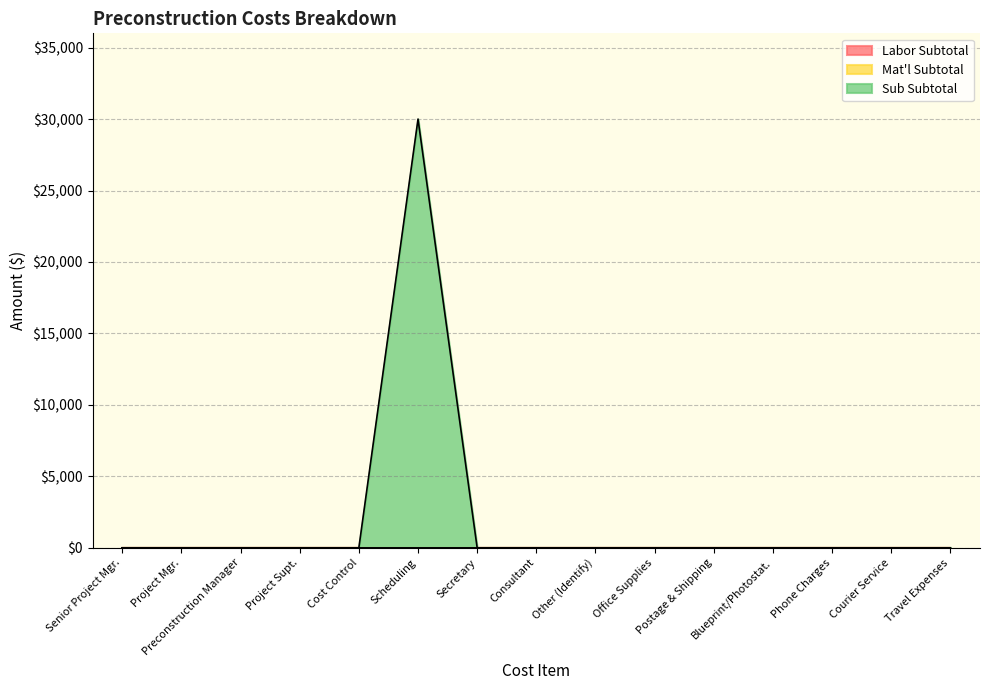

Between Scheduling and Other (Identify), which series saw the biggest shift?

Sub Subtotal